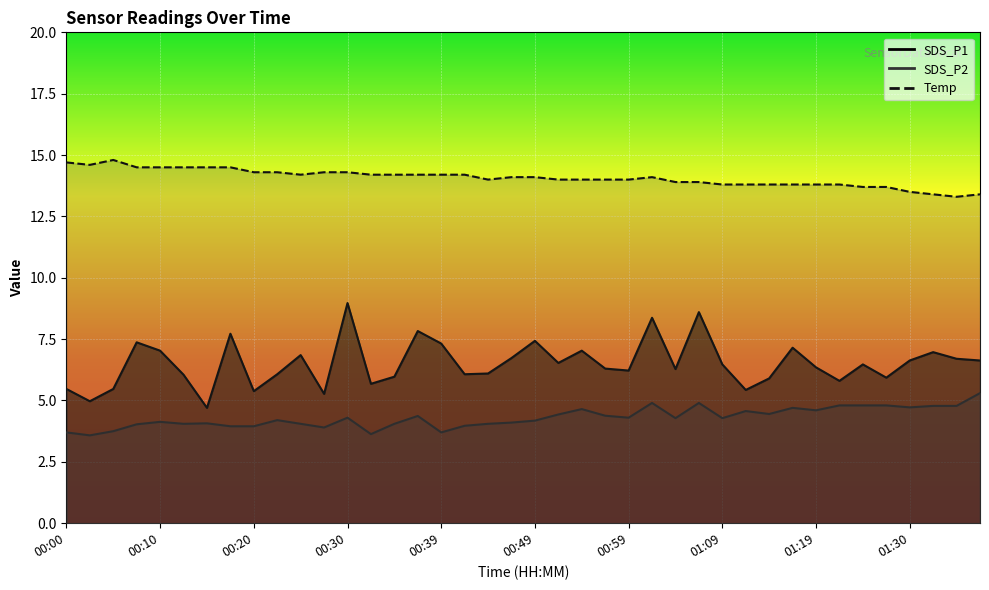

Reading left to right, list all the values displayed in this chart.

SDS_P1: 00:00=5.5	00:03=5.0	00:05=5.5	00:08=7.4	00:10=7.0	00:12=6.0	00:15=4.7	00:17=7.7	00:20=5.4	00:22=6.1	00:25=6.8	00:27=5.3	00:30=9.0	00:32=5.7	00:35=6.0	00:37=7.8	00:39=7.3	00:42=6.1	00:44=6.1	00:47=6.7	00:49=7.4	00:52=6.5	00:54=7.0	00:56=6.3	00:59=6.2	01:01=8.4	01:04=6.3	01:07=8.6	01:09=6.5	01:12=5.4	01:14=5.9	01:17=7.2	01:19=6.3	01:22=5.8	01:25=6.5	01:28=5.9	01:30=6.6	01:33=7.0	01:35=6.7	01:38=6.6
SDS_P2: 00:00=3.7	00:03=3.6	00:05=3.8	00:08=4.0	00:10=4.1	00:12=4.0	00:15=4.1	00:17=4.0	00:20=4.0	00:22=4.2	00:25=4.0	00:27=3.9	00:30=4.3	00:32=3.6	00:35=4.0	00:37=4.4	00:39=3.7	00:42=4.0	00:44=4.0	00:47=4.1	00:49=4.2	00:52=4.4	00:54=4.7	00:56=4.4	00:59=4.3	01:01=4.9	01:04=4.3	01:07=4.9	01:09=4.3	01:12=4.6	01:14=4.5	01:17=4.7	01:19=4.6	01:22=4.8	01:25=4.8	01:28=4.8	01:30=4.7	01:33=4.8	01:35=4.8	01:38=5.3
Temp: 00:00=14.7	00:03=14.6	00:05=14.8	00:08=14.5	00:10=14.5	00:12=14.5	00:15=14.5	00:17=14.5	00:20=14.3	00:22=14.3	00:25=14.2	00:27=14.3	00:30=14.3	00:32=14.2	00:35=14.2	00:37=14.2	00:39=14.2	00:42=14.2	00:44=14.0	00:47=14.1	00:49=14.1	00:52=14.0	00:54=14.0	00:56=14.0	00:59=14.0	01:01=14.1	01:04=13.9	01:07=13.9	01:09=13.8	01:12=13.8	01:14=13.8	01:17=13.8	01:19=13.8	01:22=13.8	01:25=13.7	01:28=13.7	01:30=13.5	01:33=13.4	01:35=13.3	01:38=13.4